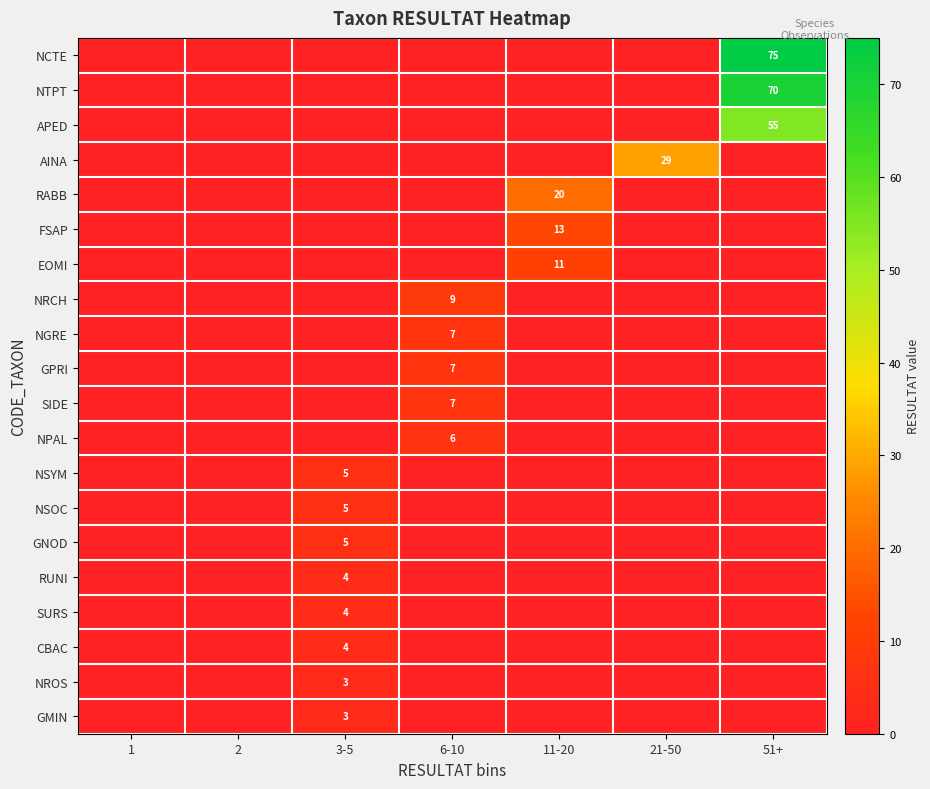

True or false: NSYM has a value of 3 at 3-5.

False